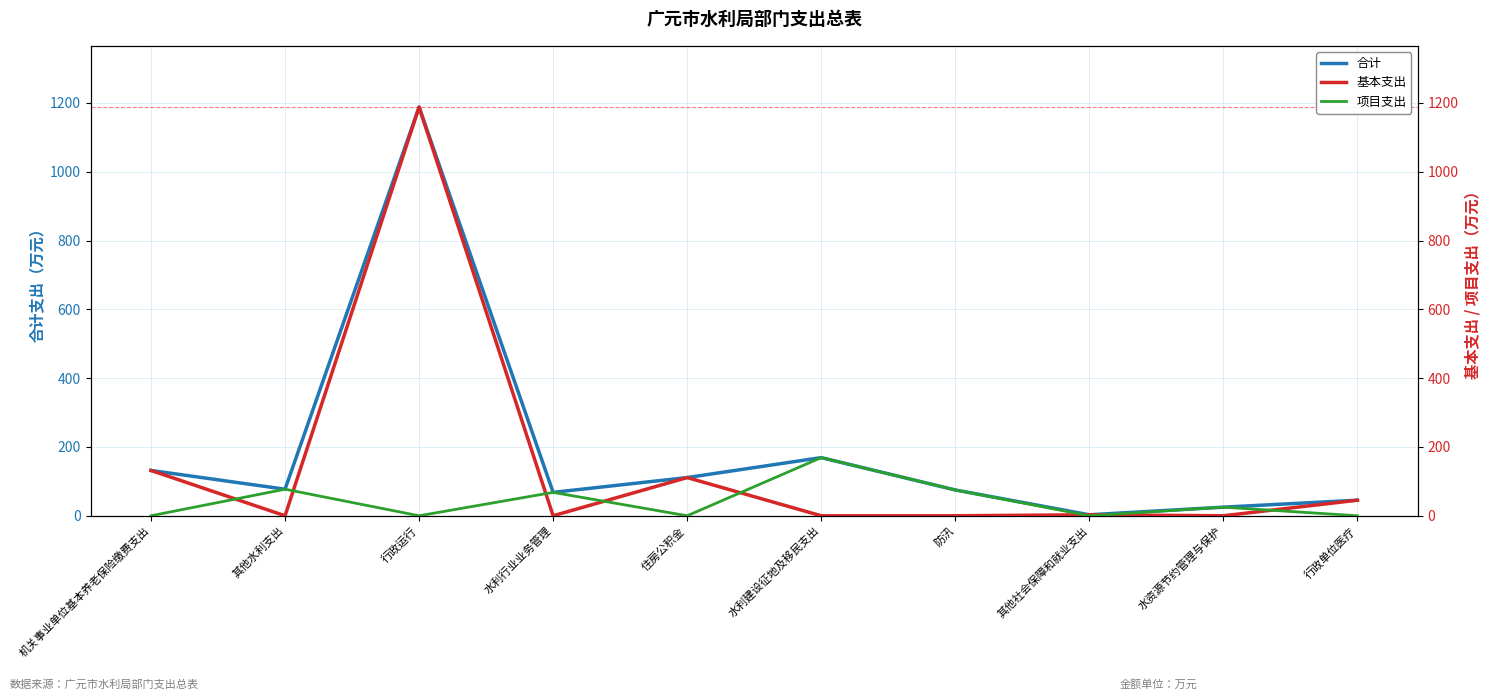

What is the average value of the 基本支出 series?

147.8